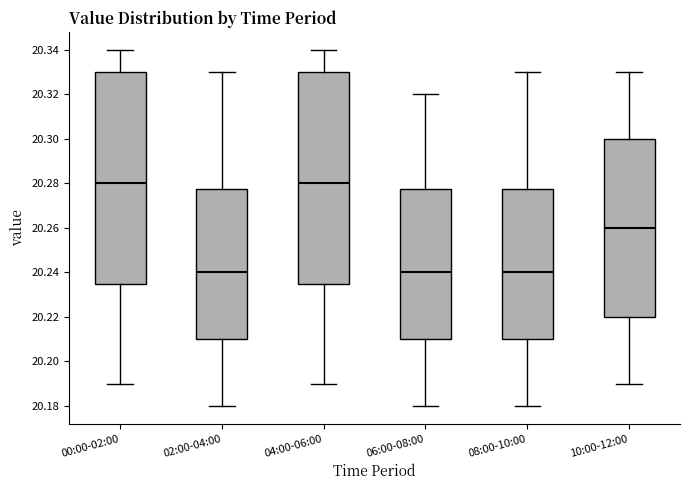

Where does the median line of the box for 06:00-08:00 sit on the y-axis? The values are not printed on the chart, so give them approximately, as read against the axis.

20.240